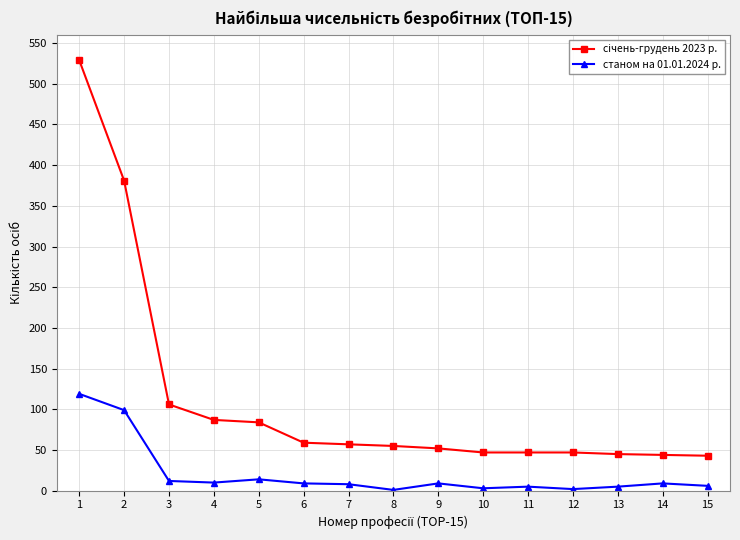

At which label is станом на 01.01.2024 р. closest to 60?

2